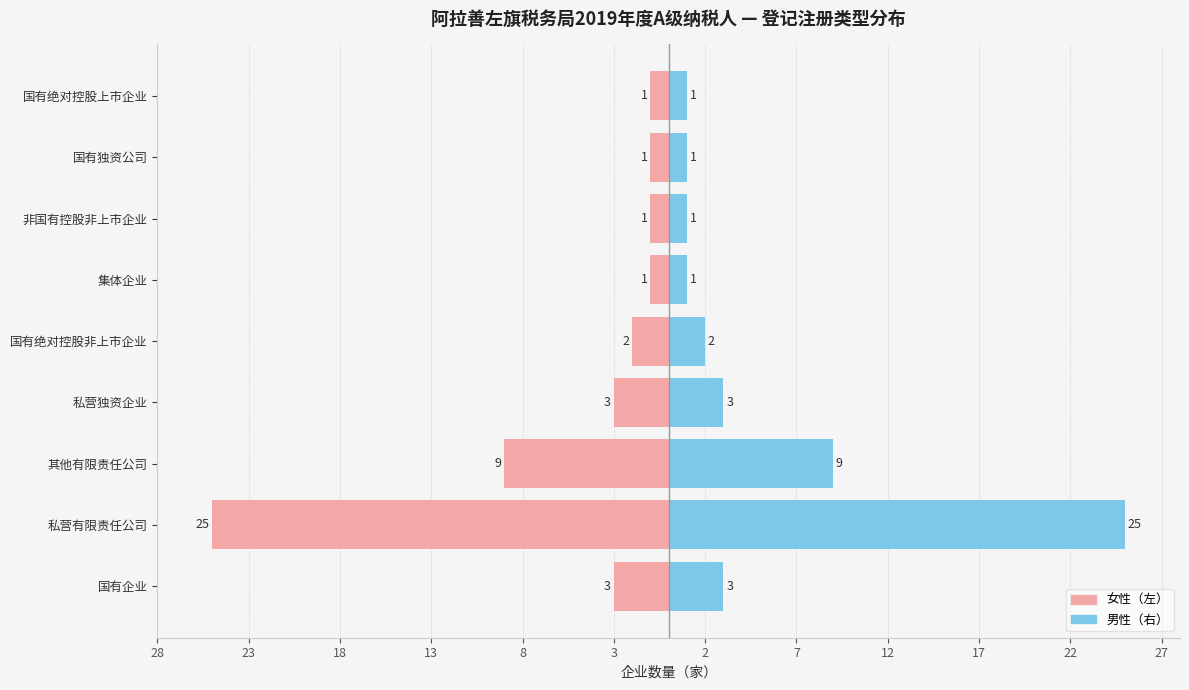

What is the lowest value of the 左侧（镜像） series?

-25